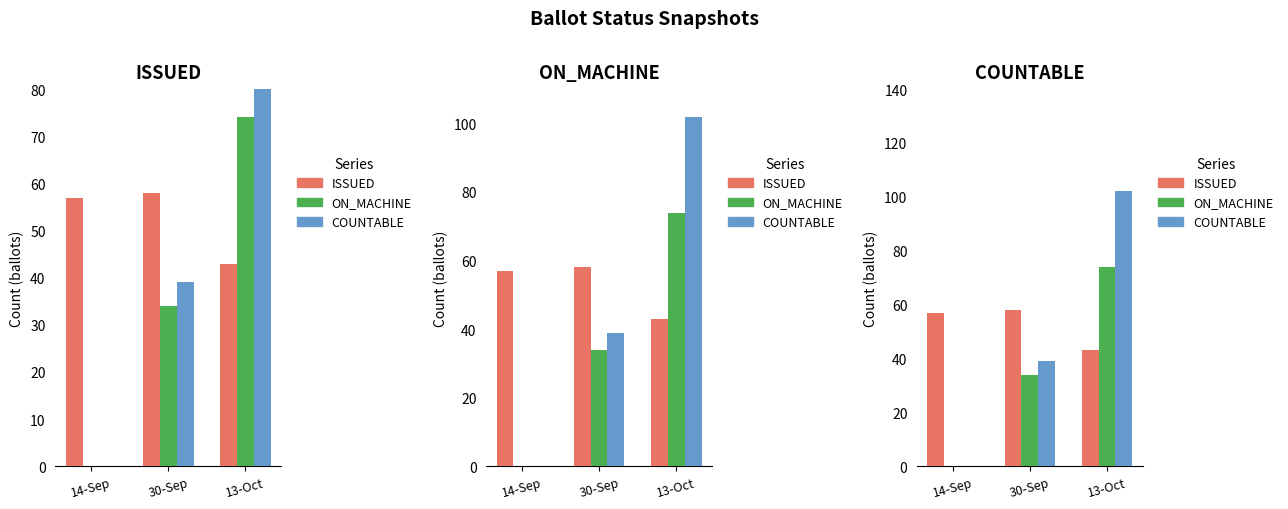

What is the label of the 2nd bar from the left?

30-Sep